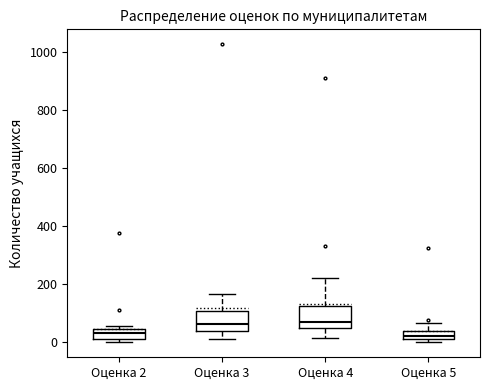

Where is the lower edge of the box for Оценка 5 on the y-axis? The values are not printed on the chart, so give them approximately, as read against the axis.

20